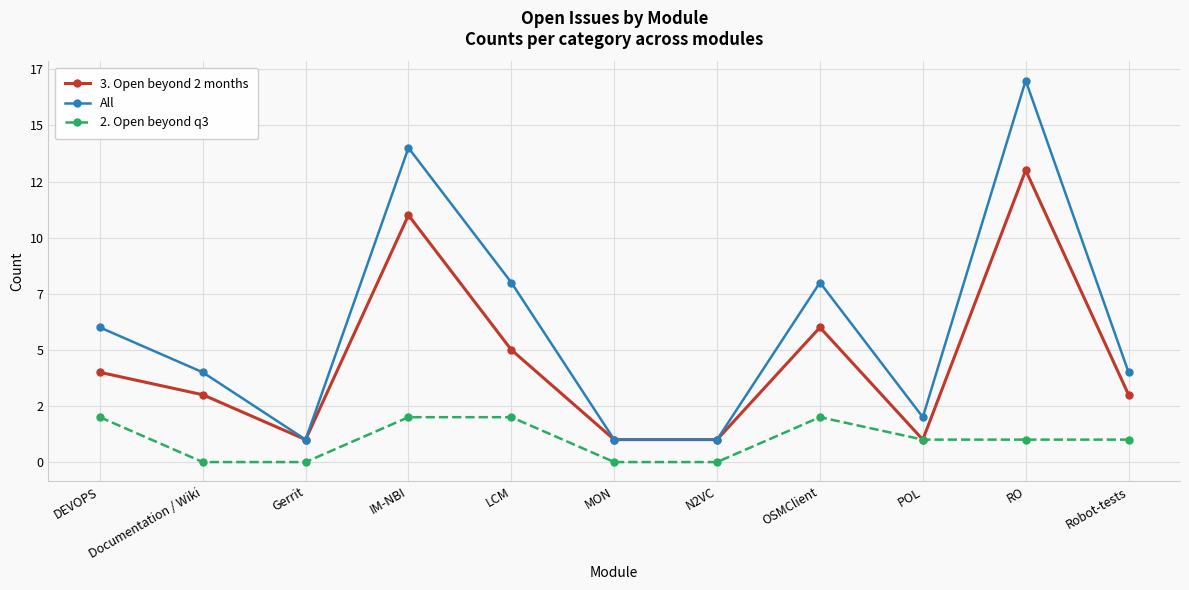

Is this an area chart (filled region under the line)?

No